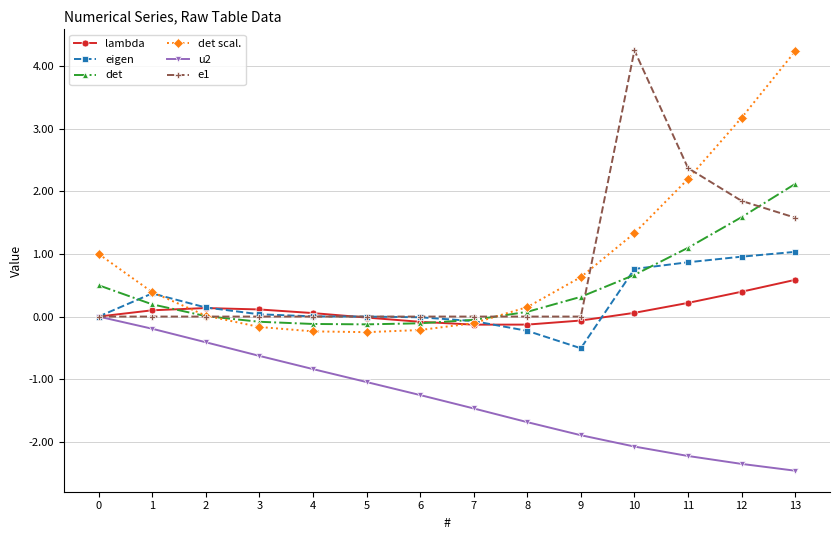

True or false: u2 has more than 2 interior local peaks.

False